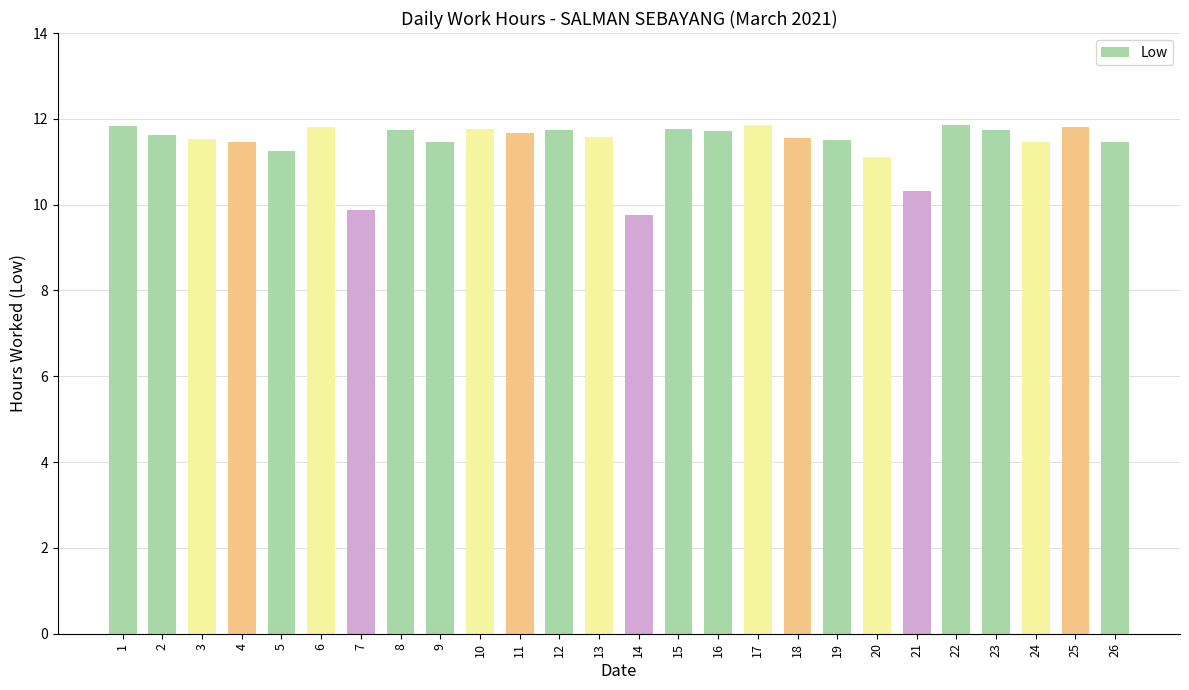

What is the value of the 20th bar from the left?

11.1